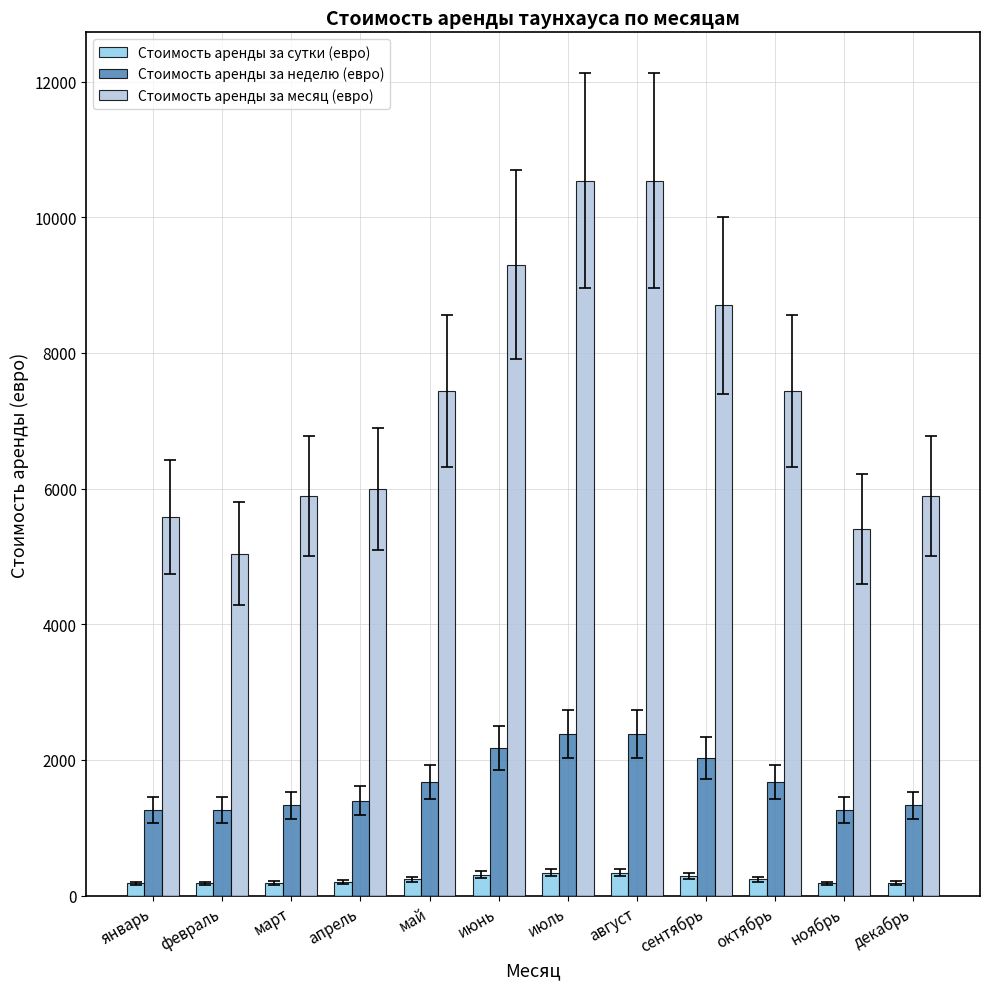

How many values in the Стоимость аренды за месяц (евро) series are below 7440?

6